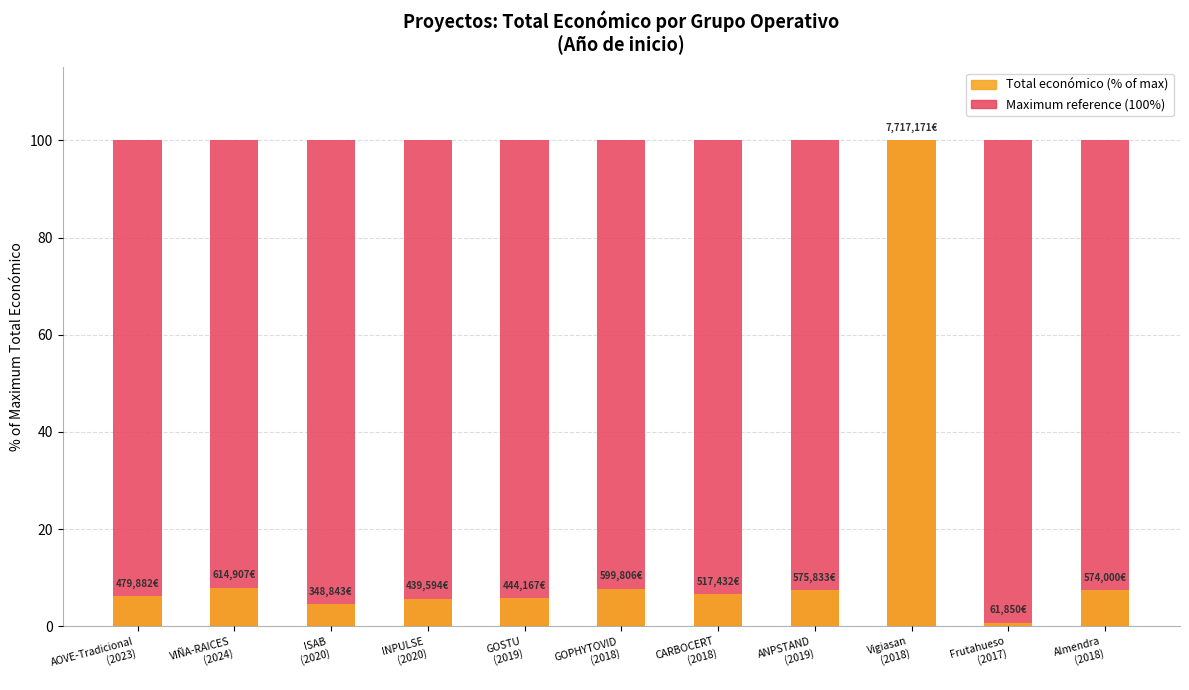

What is the minimum value shown in the chart?

0.8